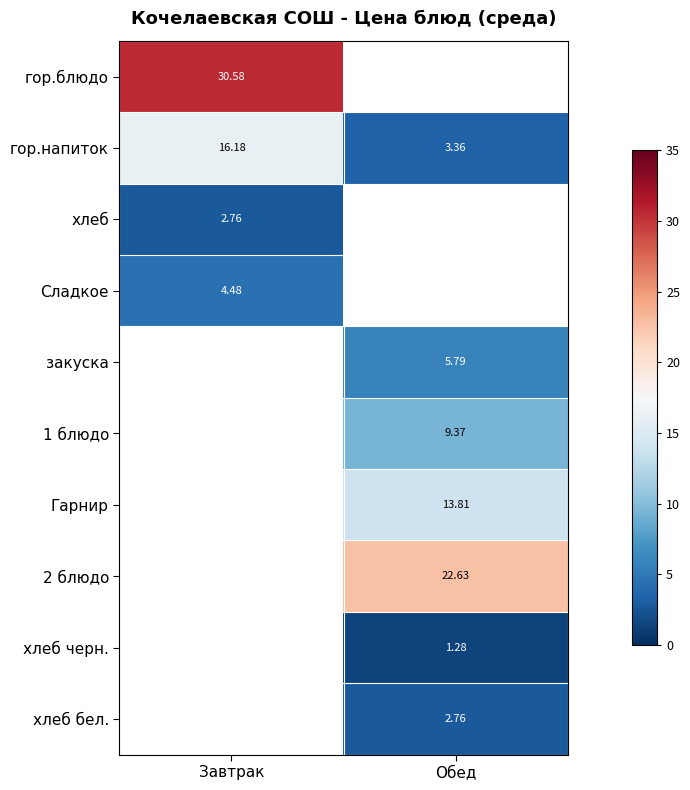

How many distinct data groups are displayed?

10